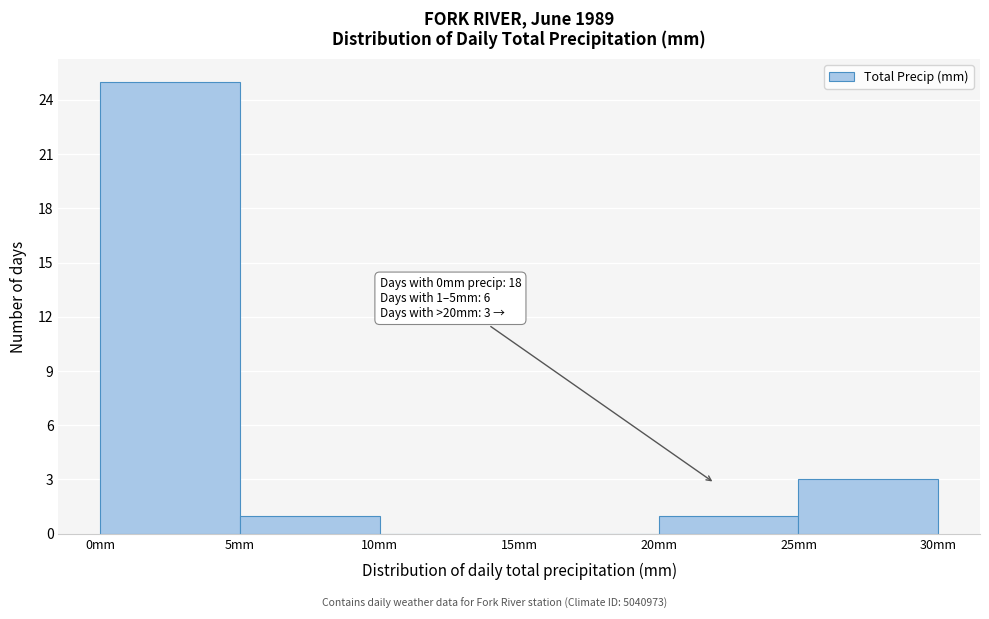

Which range on the x-axis has the tallest bar?

0 to 5